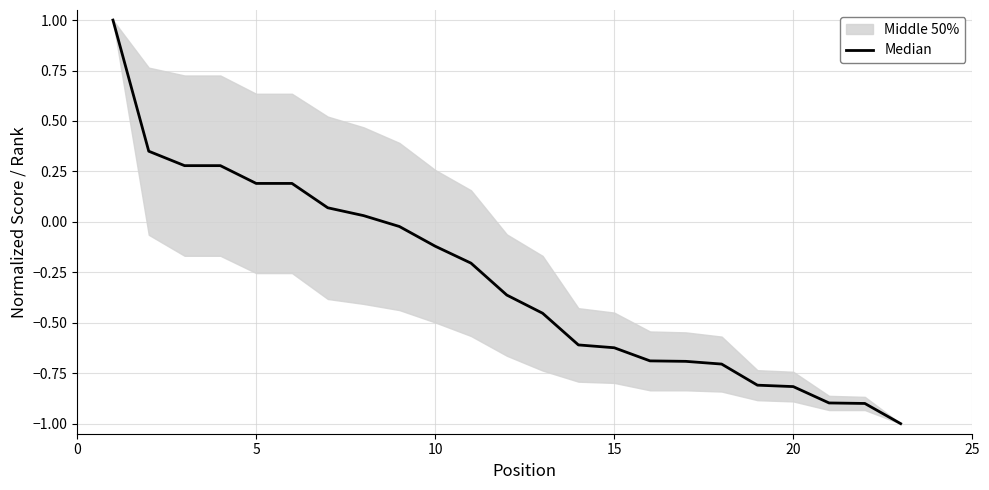

What is the change in value from 15 to 20?

-0.2